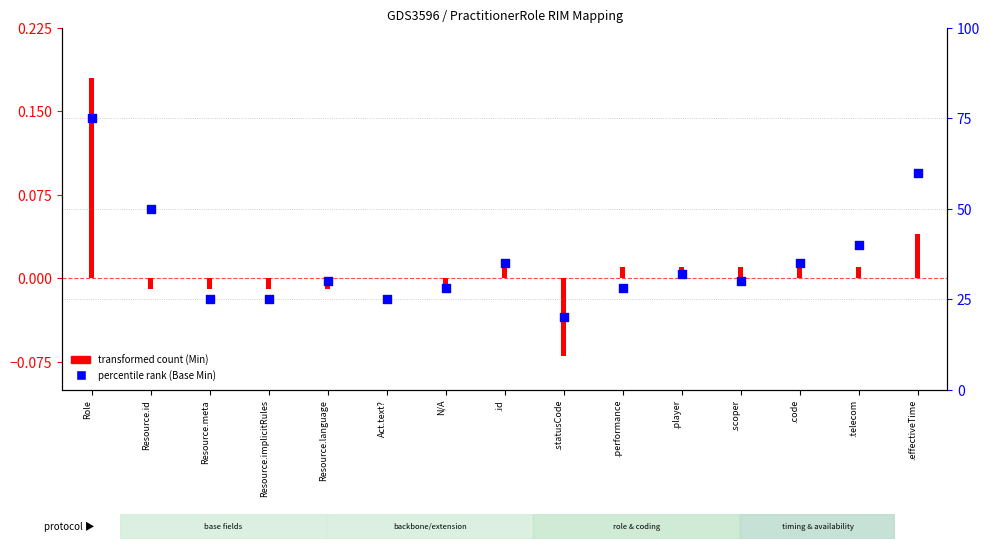

Which has a higher value, N/A or Resource.implicitRules?

N/A